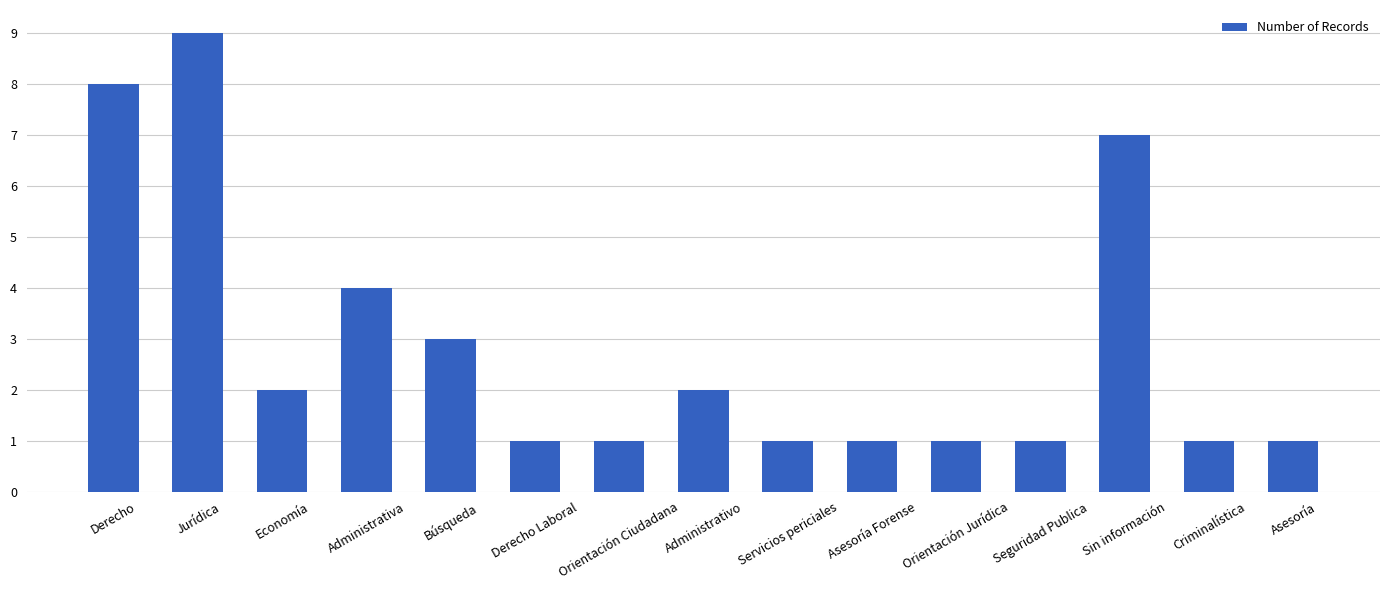

What is the average value?

3